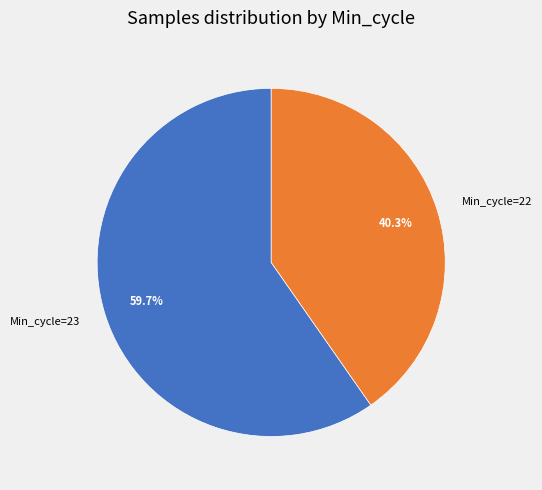

Which slice is the largest?

Min_cycle=23